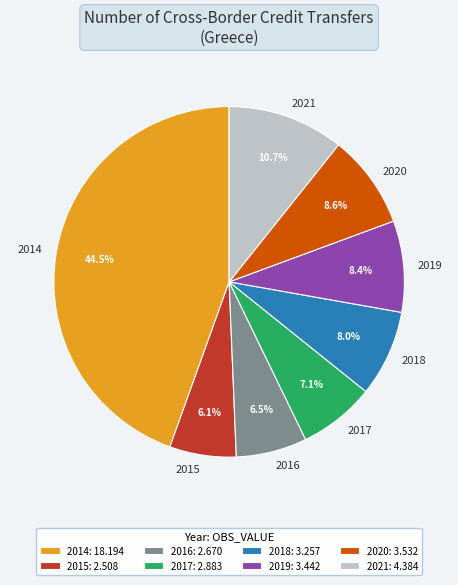

To the nearest percent, what percentage of the pie is 2018?

8%